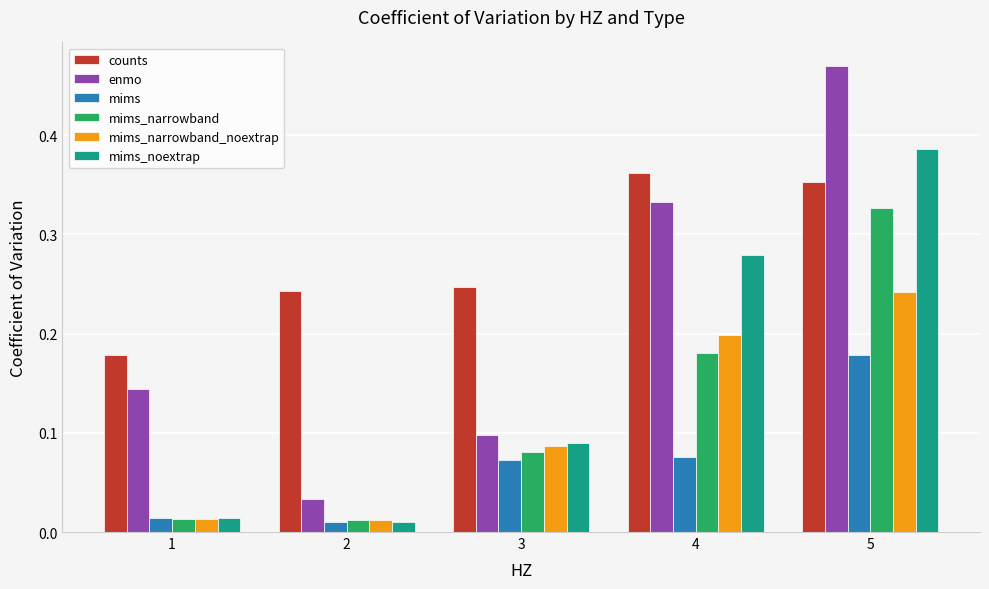

At which label does mims reach its peak?

5